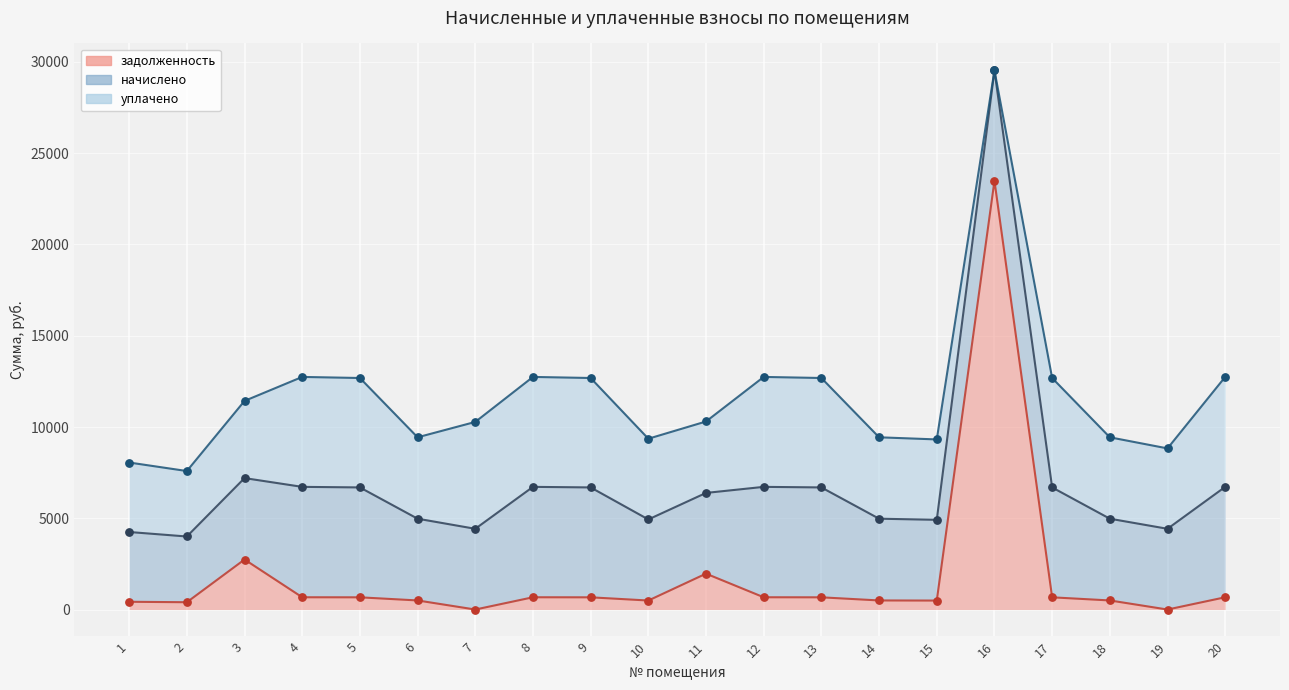

At how many categories does at least one series exceed 23487?

1